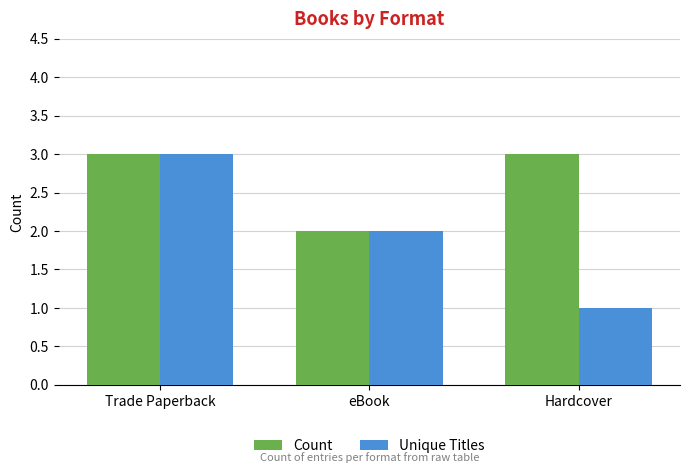

Does the chart contain stacked bars?

No